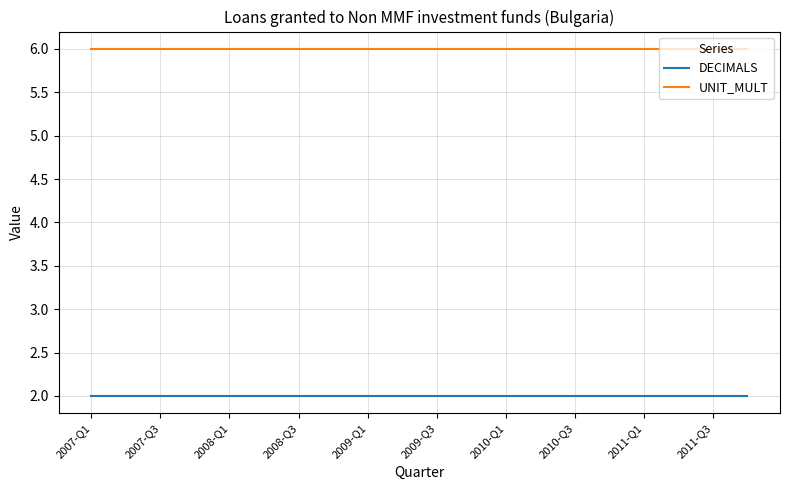

Rank the series by their average value, from highest to lowest.

UNIT_MULT, DECIMALS